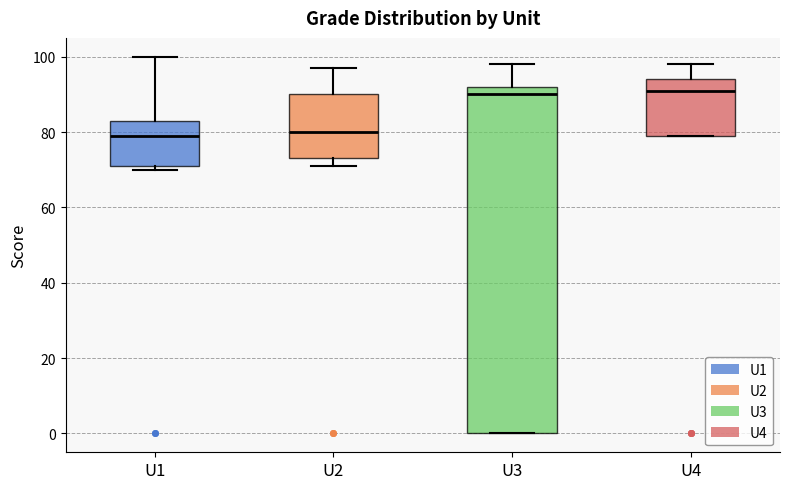

Reading left to right, transcribe this box plot: for each box, give where its median line is, the range the box spans, and where its two whiskers end, as read against the y-axis. The values are not printed on the chart, so give them approximately, as read against the axis.

U1: median 80, box 72 to 84, whiskers 70 to 100
U2: median 80, box 74 to 90, whiskers 72 to 98
U3: median 90, box 0 to 92, whiskers 0 to 98
U4: median 92, box 80 to 94, whiskers 80 to 98